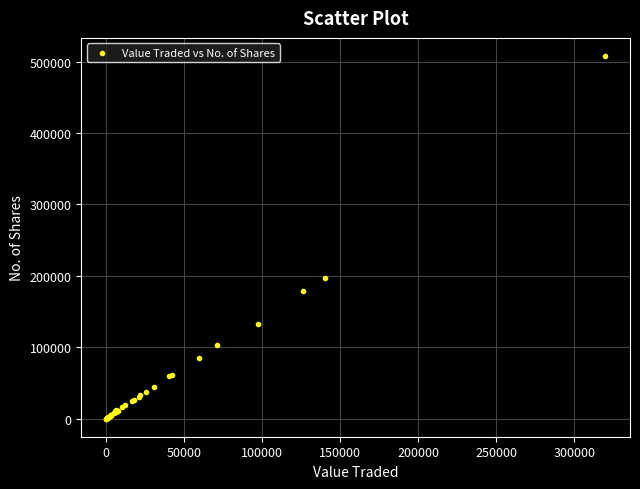

What Y value in the scatter plot is closest to 253990?

197088